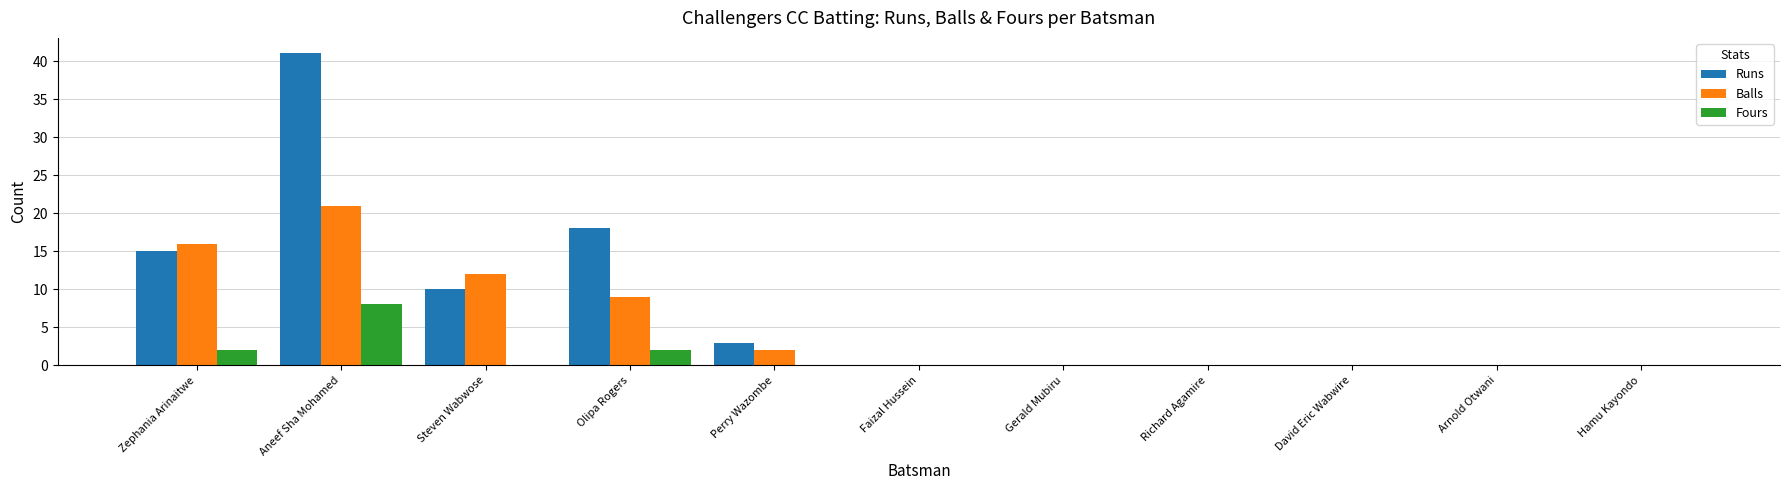

True or false: Fours has a value of -2 at Gerald Mubiru.

False